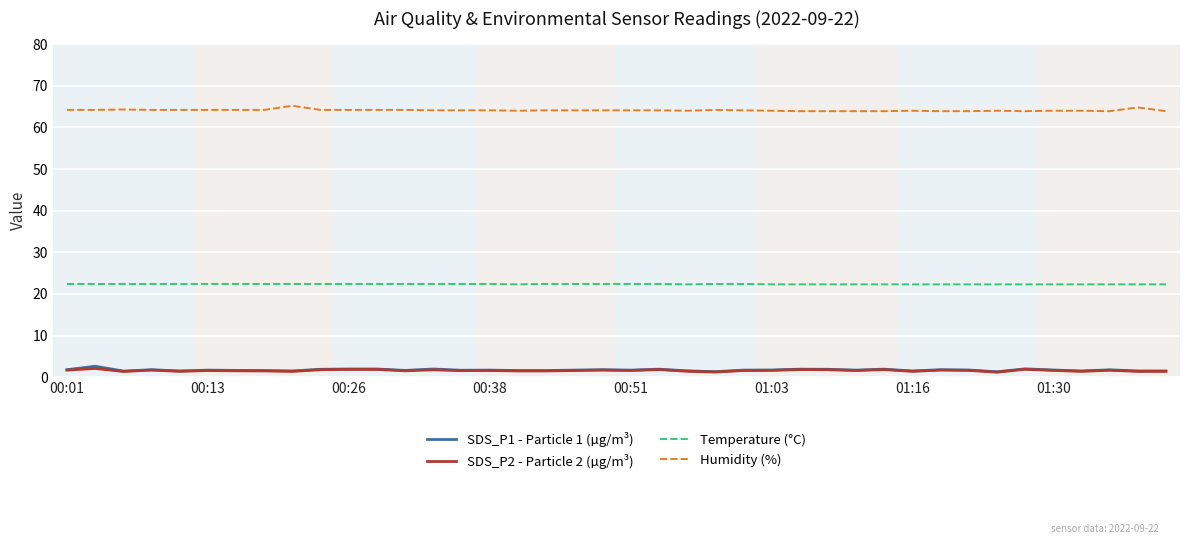

True or false: Humidity (%) and SDS_P2 - Particle 2 (µg/m³) cross at least once.

False